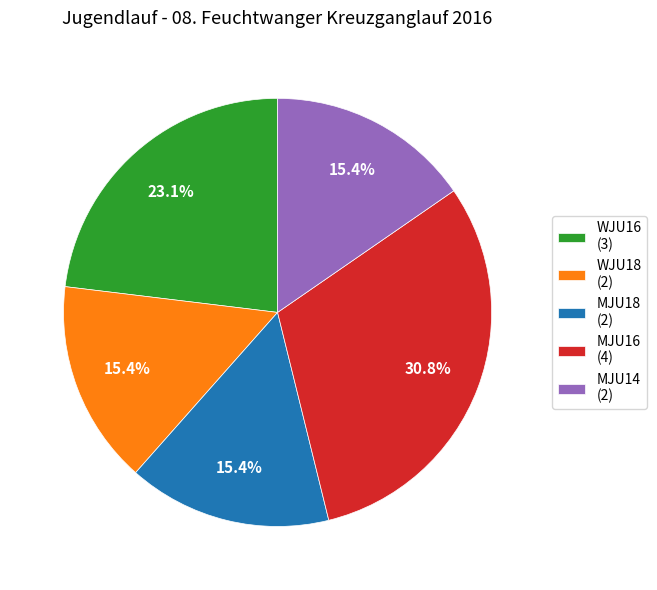

Is there any slice that represents more than half of the pie?

No